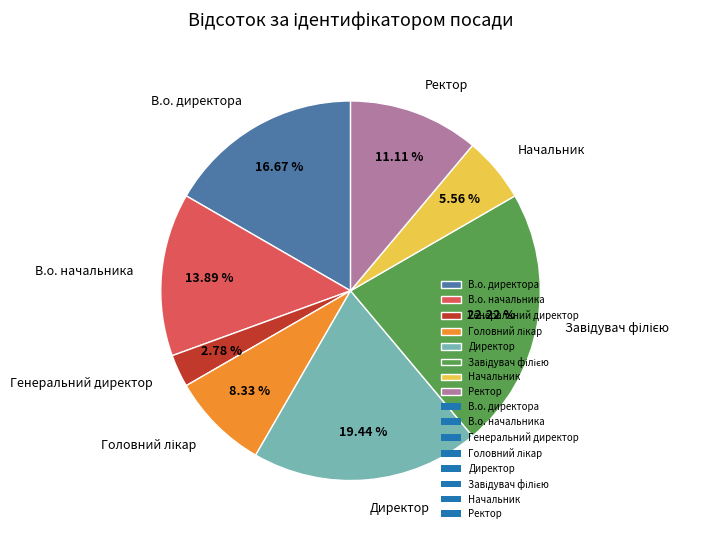

Does any single category account for the majority?

No